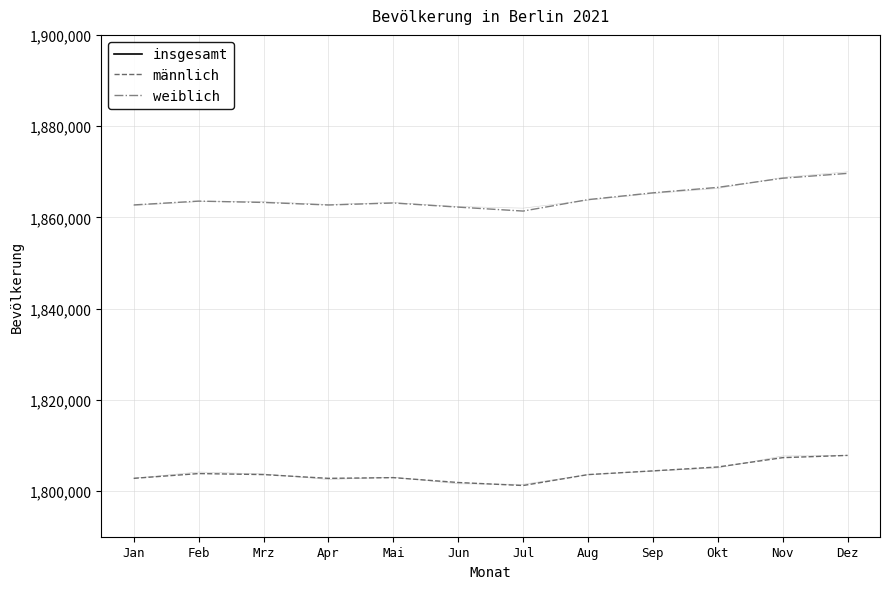

Is it true that männlich equals 1803843 at Feb?

True